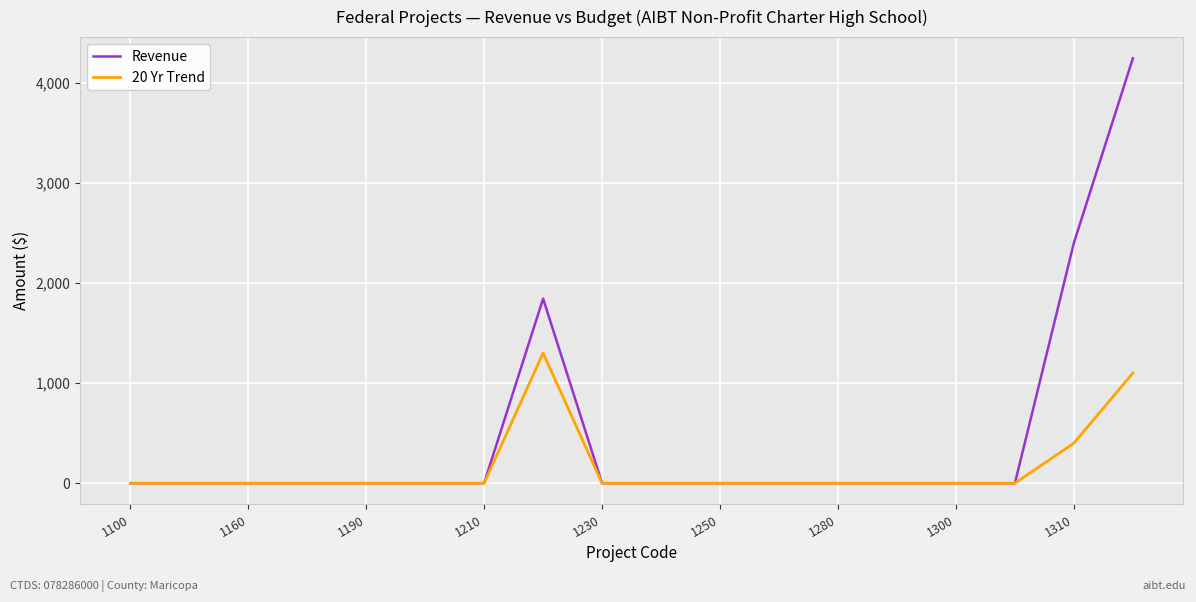

In Revenue, how many points are higher than both neighbors (excluding endpoints)?

1